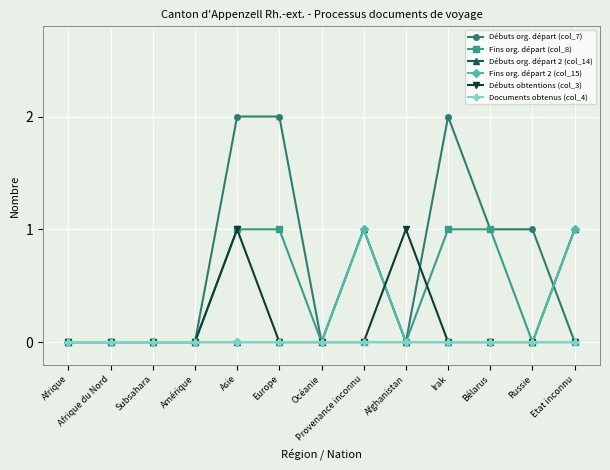

Is this an area chart (filled region under the line)?

No